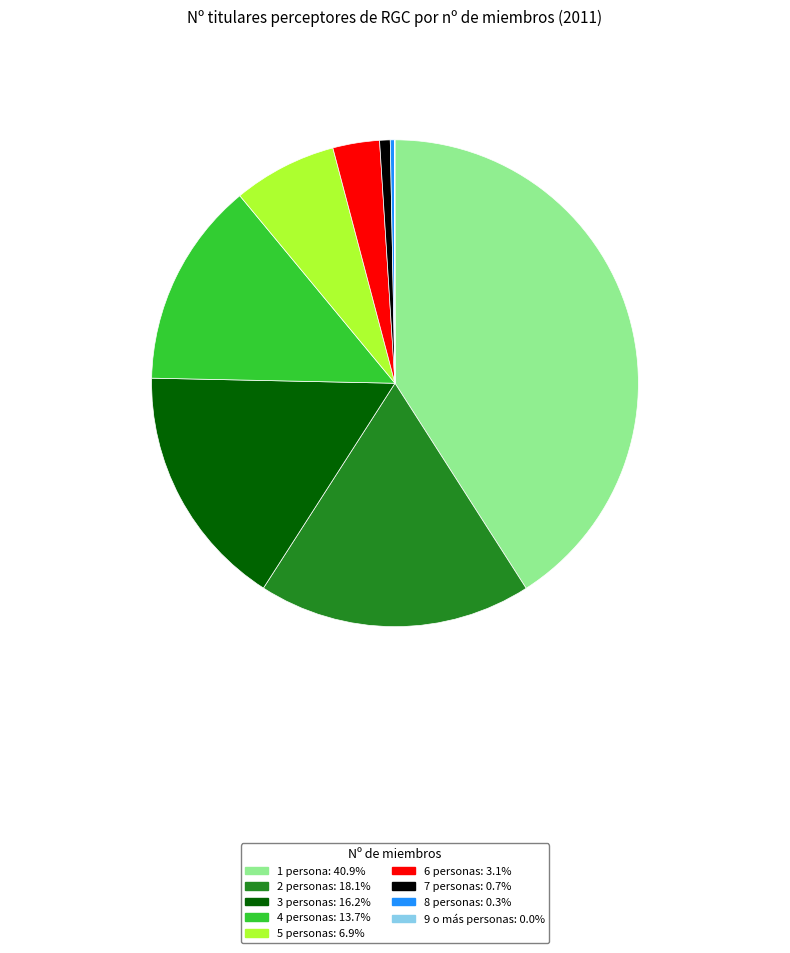

What is the ratio of the value at 3 personas to the value at 8 personas?

58.0